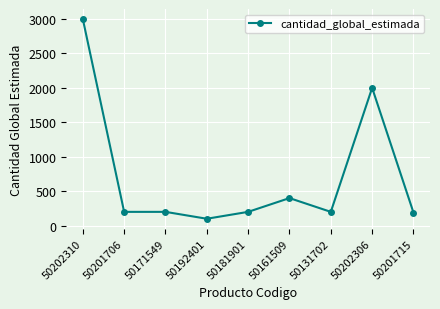

At which label does the data first exceed 200?

50202310